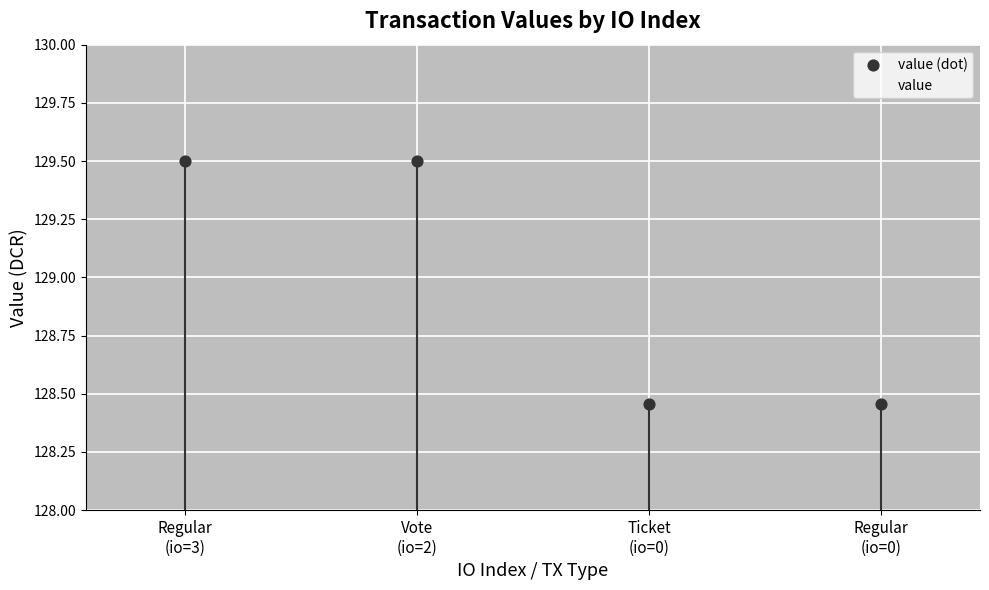

What is the average Y value?

129.0